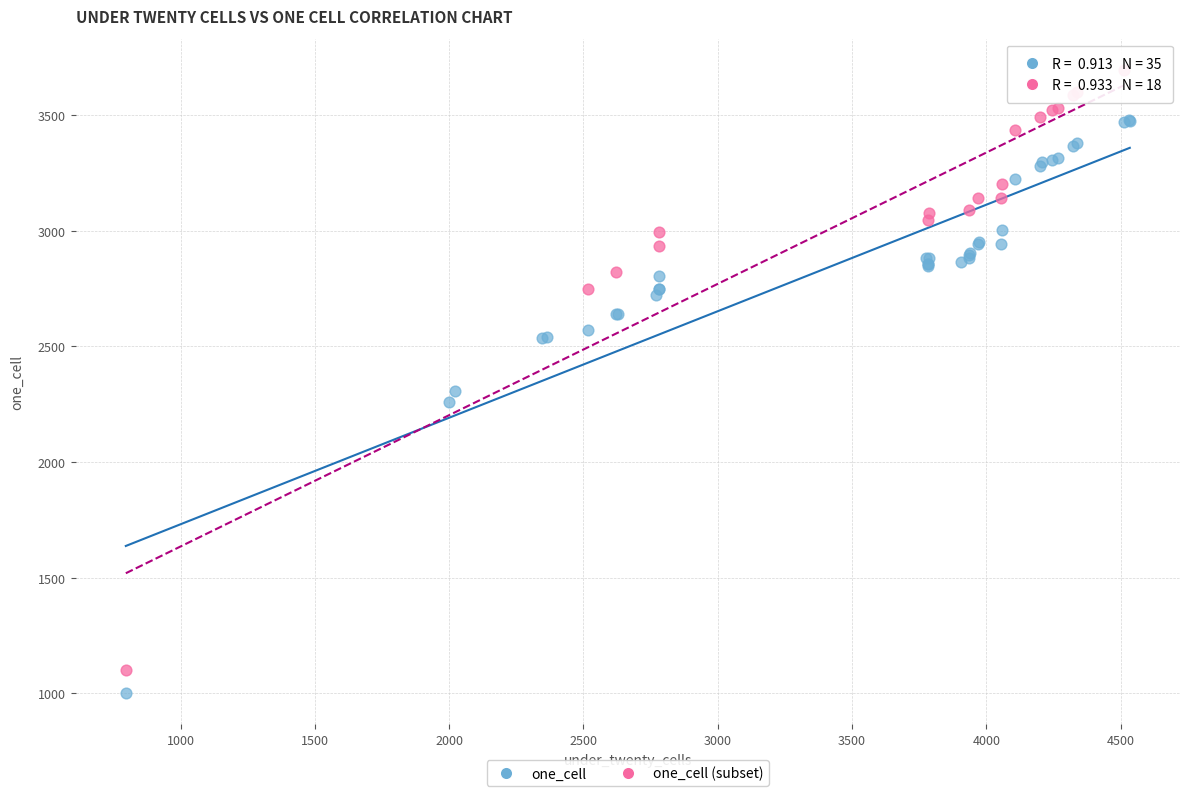

Which series reaches the maximum Y coordinate?

one_cell (subset)